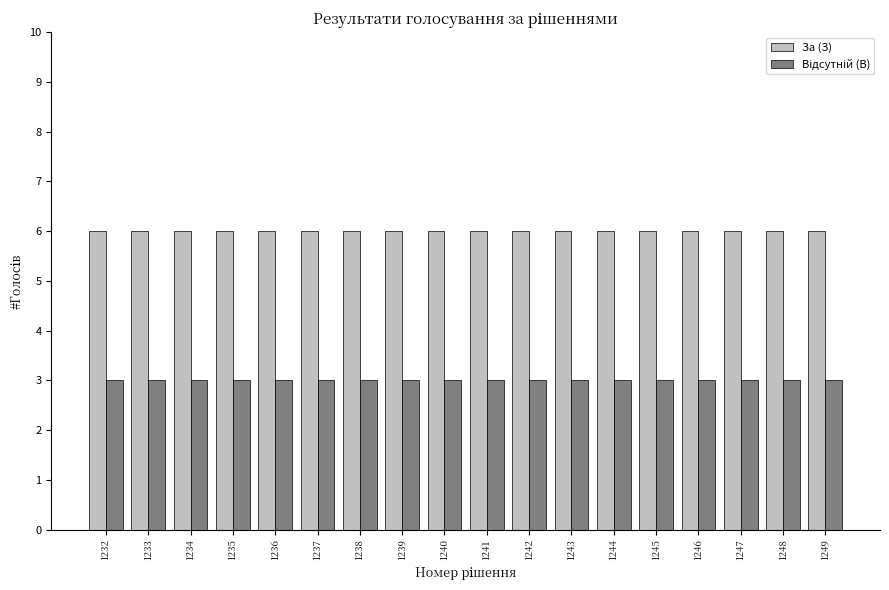

What is the sum of the За (З) values at 1236 and 1237?

12